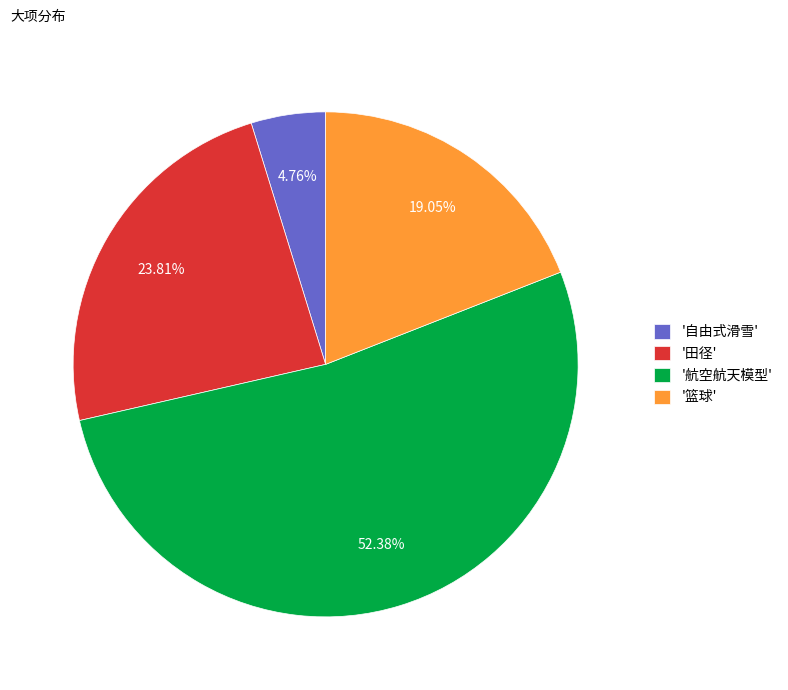

Count the number of slices in the pie.

4